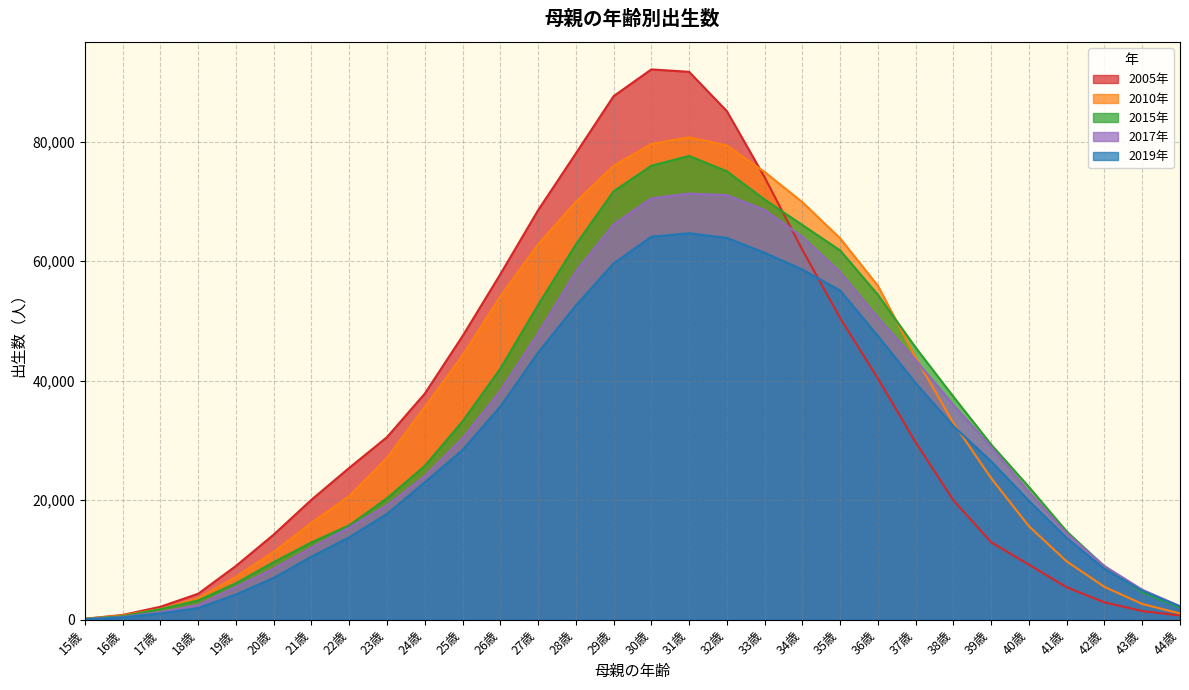

The 2005年 series shows 5433 at 41歳. True or false?

True